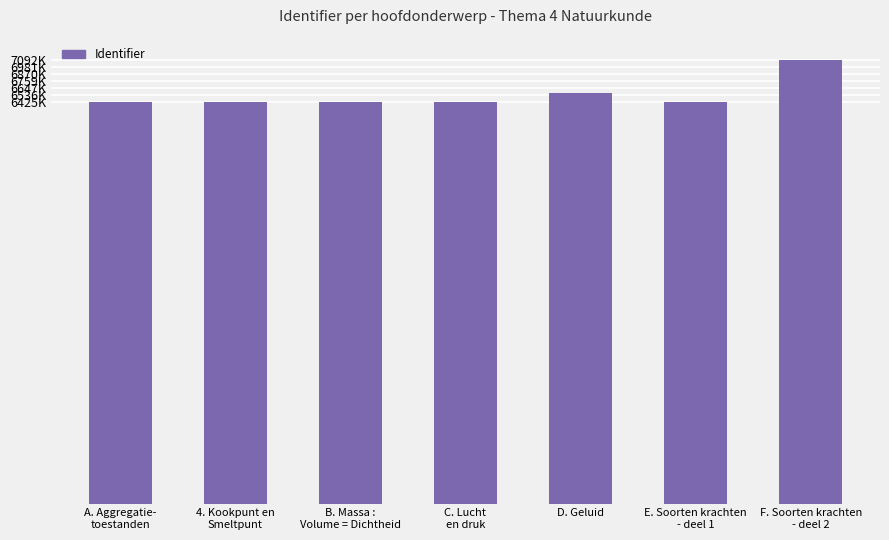

What is the change in value from C. Lucht
en druk to E. Soorten krachten
- deel 1?

+7